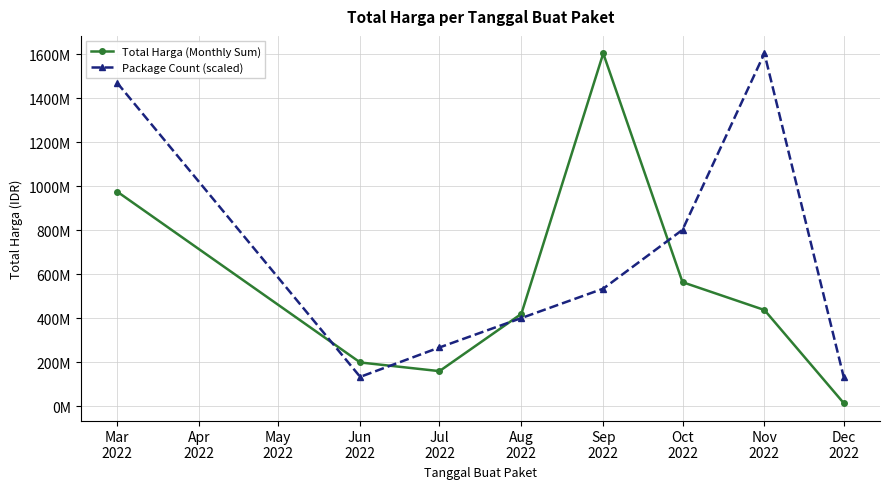

What is the sum of all Total Harga (Monthly Sum) values?

4375595175.0